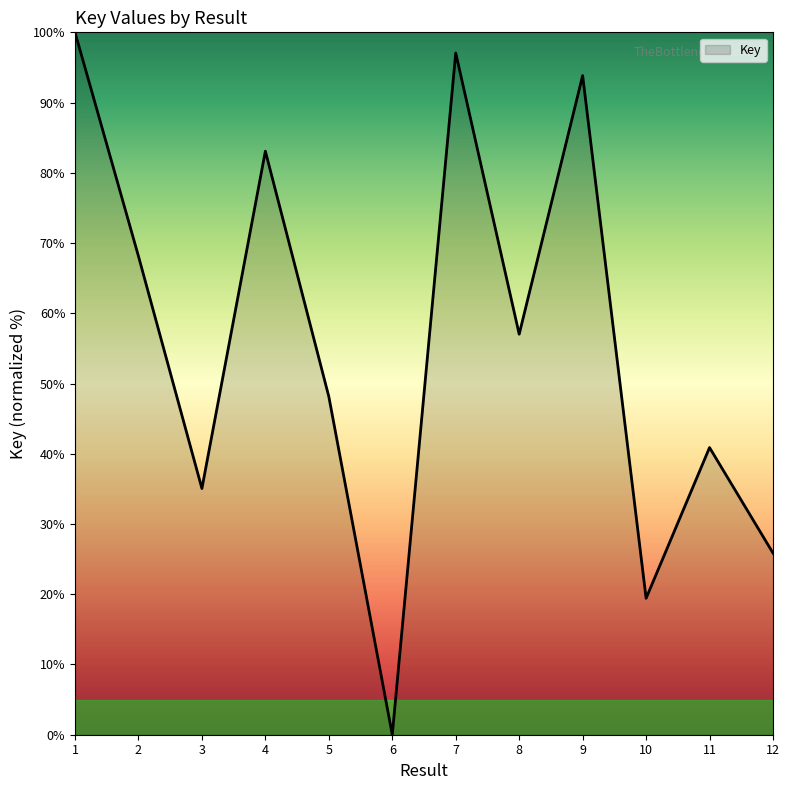

Which category has the highest value across all series?

1